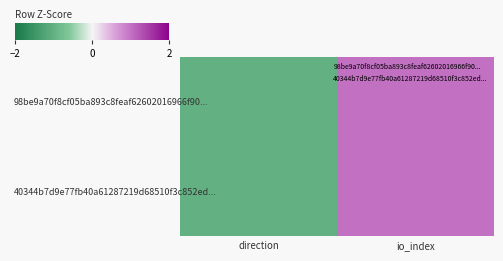

At how many categories does at least one series exceed 0?

1